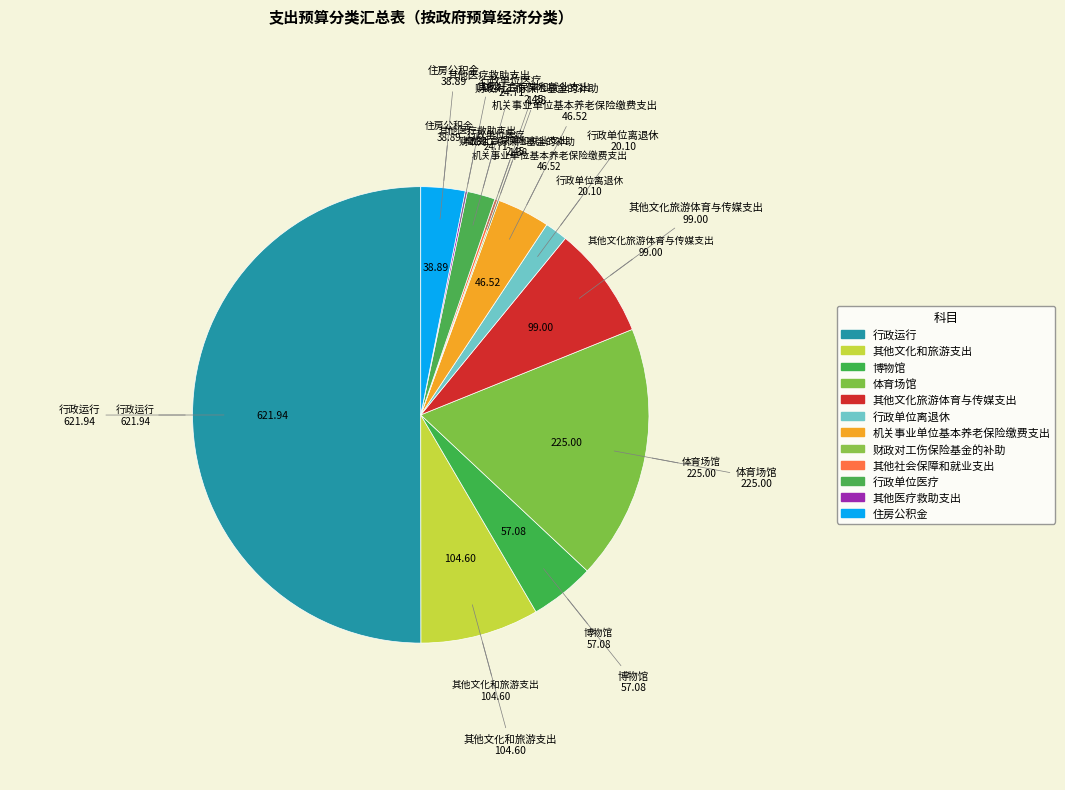

Which category has the smallest portion of the pie?

财政对工伤保险基金的补助